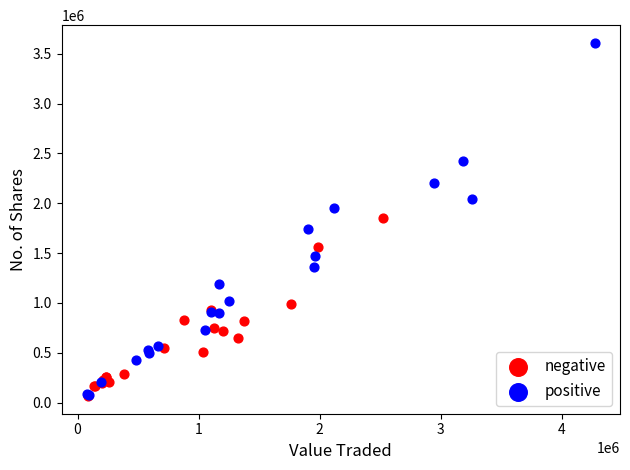

Which series contains the highest Y value?

positive